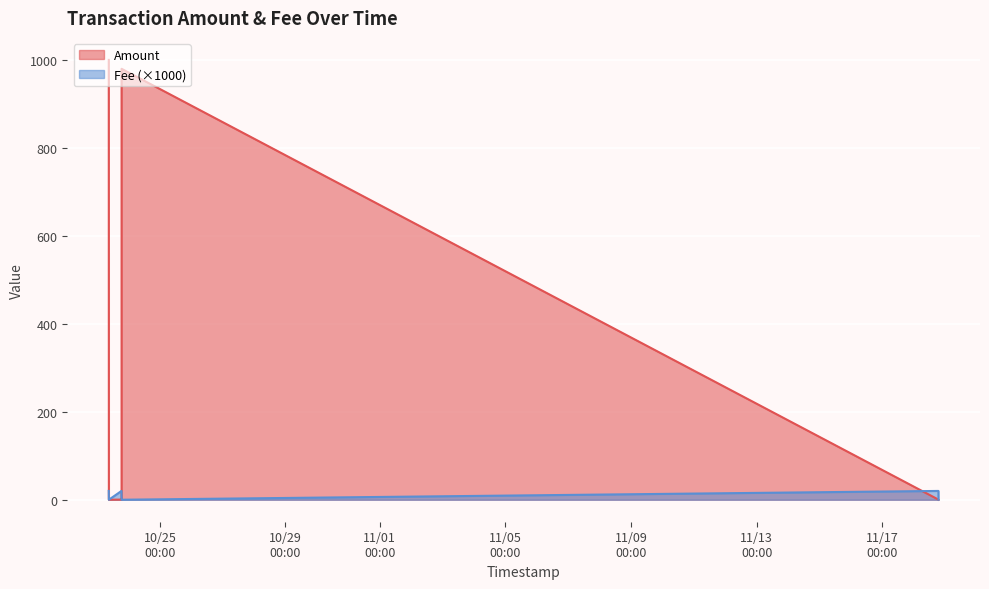

How many values in Amount are above zero?

5